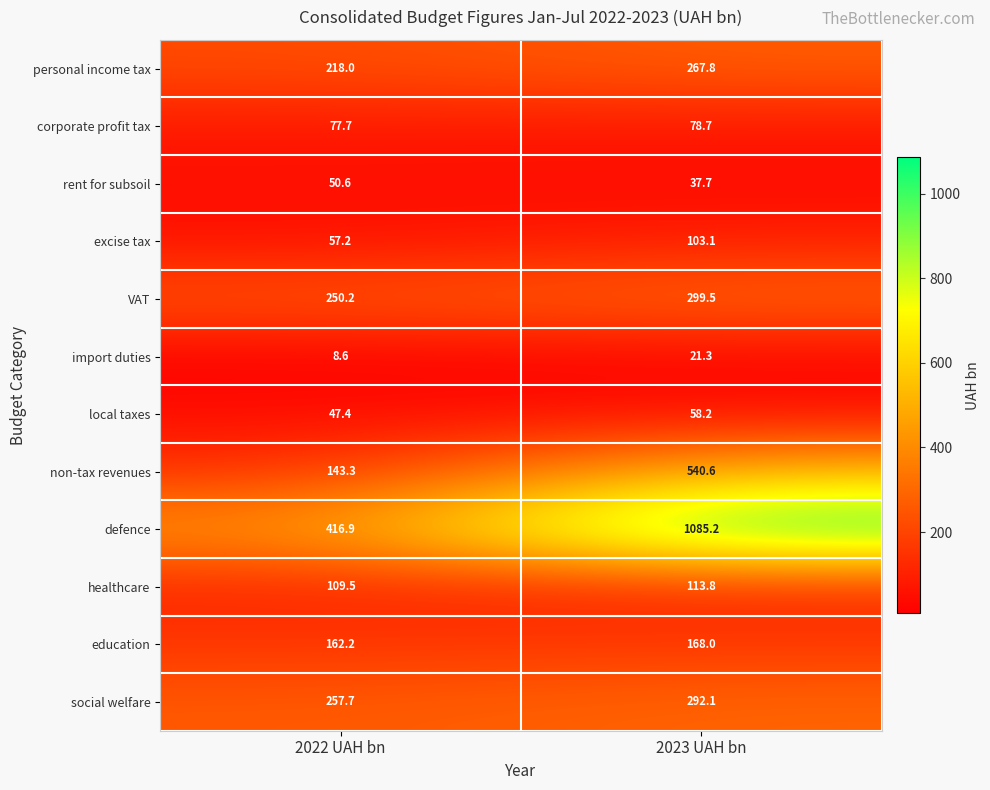

At which label is corporate profit tax closest to 78?

2022 UAH bn